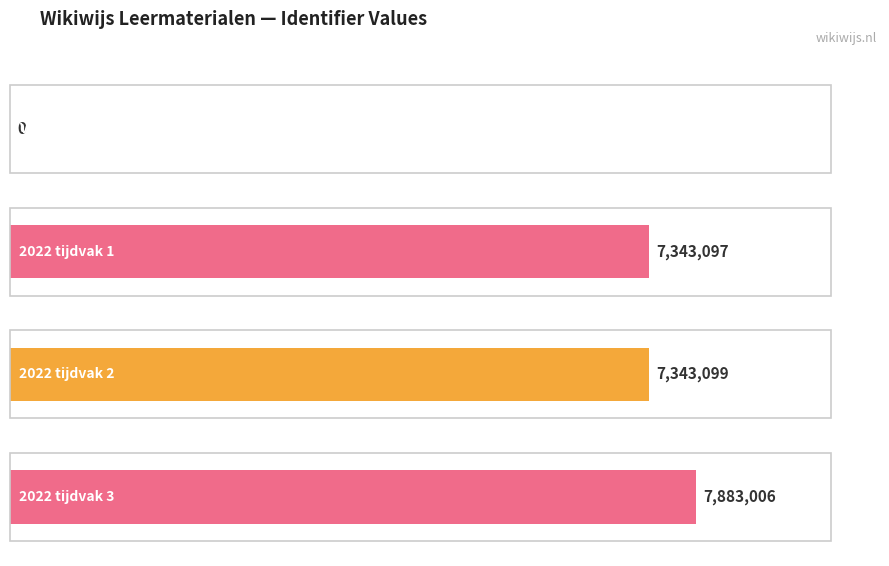

What is the label of the 1st bar from the right?

2022 tijdvak 3